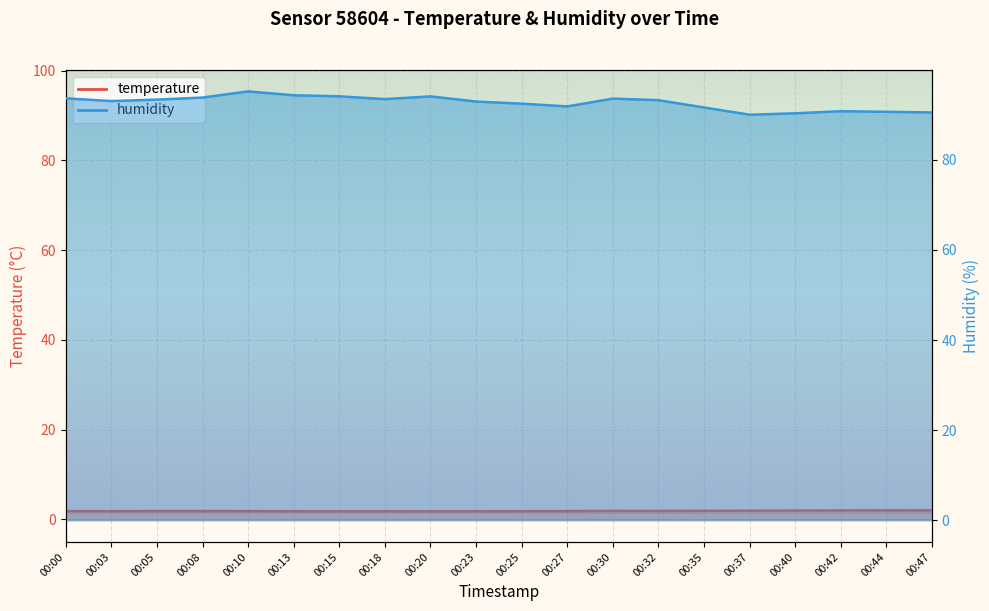

Reading left to right, extract all data points from this chart.

temperature: 1.9	1.9	1.9	1.9	1.9	1.8	1.8	1.8	1.8	1.8	1.9	1.9	1.9	1.9	1.9	2.0	2.0	2.0	2.0	2.0
humidity: 93.6	93.0	93.3	93.8	95.1	94.3	94.0	93.4	94.0	92.9	92.4	91.8	93.5	93.2	91.6	90.0	90.3	90.7	90.6	90.5